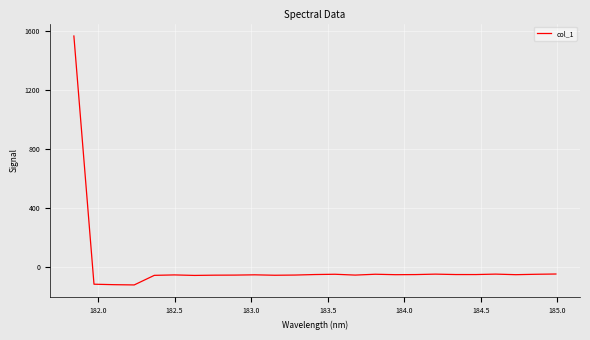

What is the smallest value displayed?

-121.3